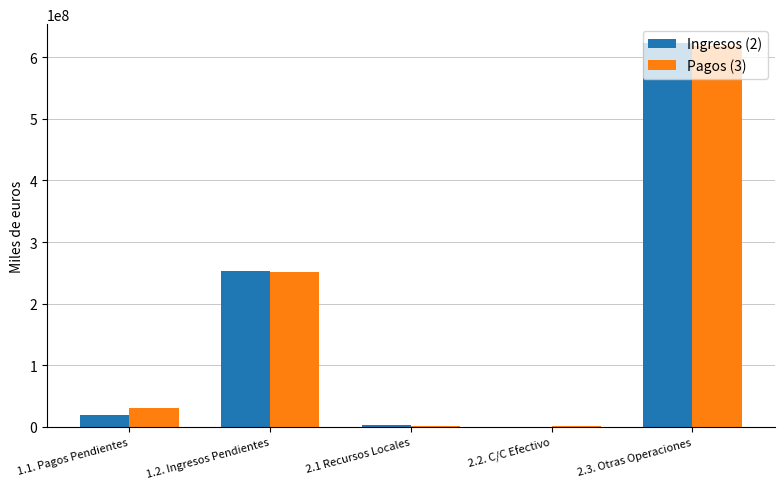

Which series has the largest range (max minus min)?

Ingresos (2)